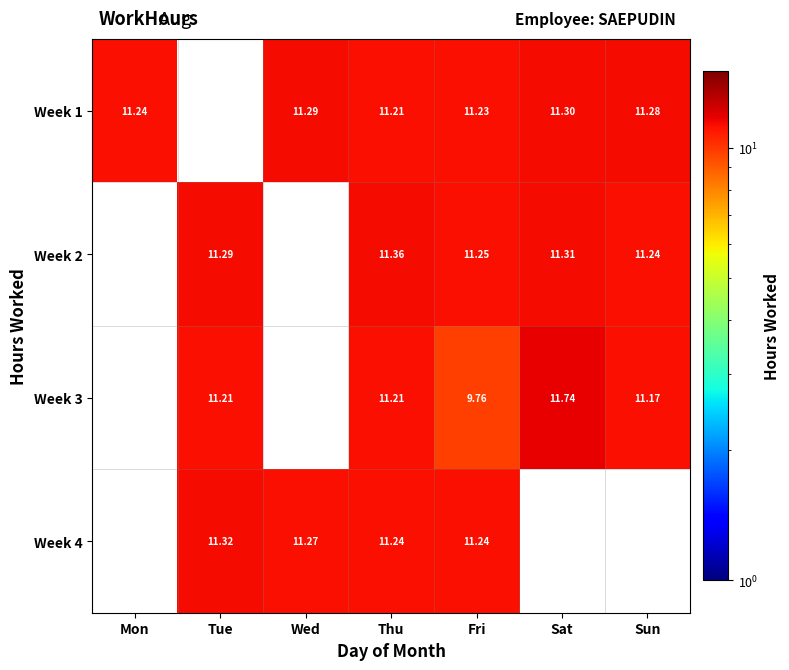

At which category does the chart reach its minimum across all series?

Fri